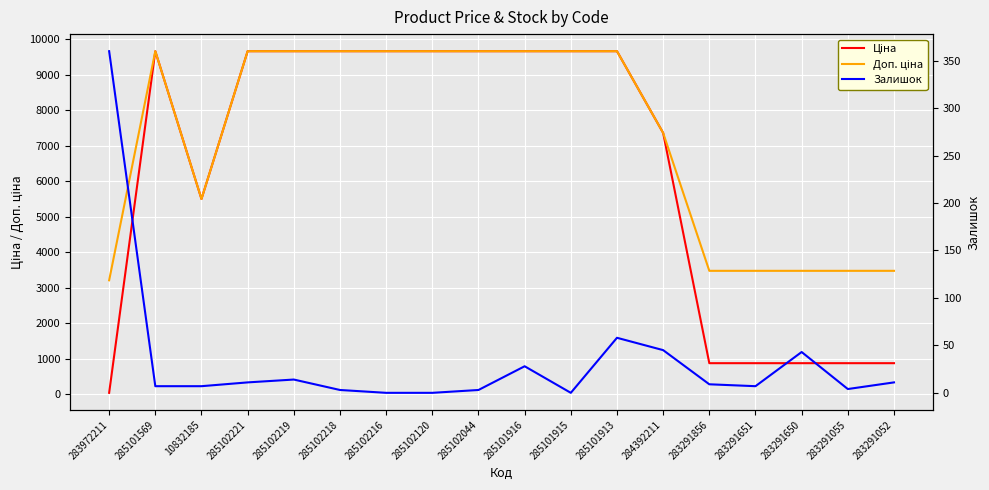

What is the sum of the Доп. ціна values at 10832185 and 285101569?

15162.0